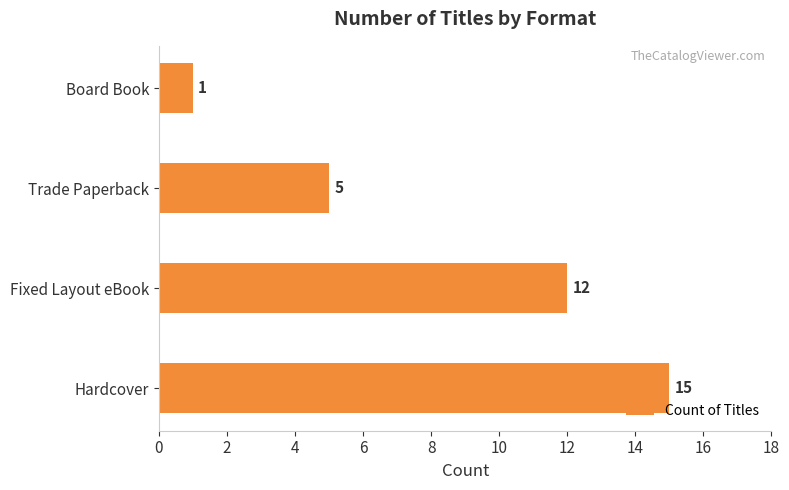

Which has a higher value, Hardcover or Board Book?

Hardcover